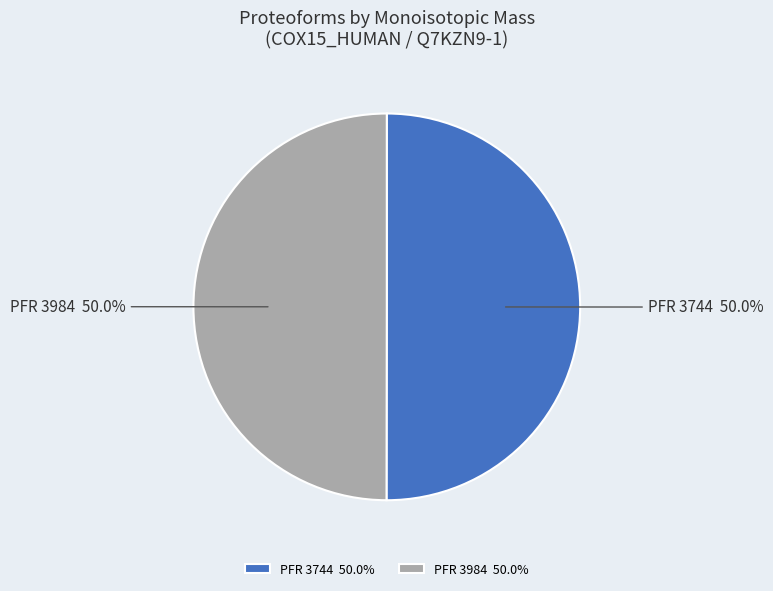

How much of the chart is everything except PFR 3984 50.0%?

50.0%